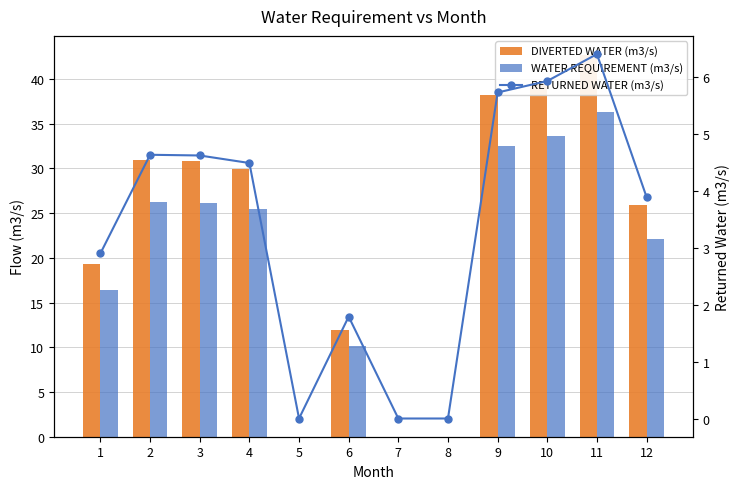

Reading left to right, what are all the values shown in this chart?

DIVERTED WATER (m3/s): 19.3	30.9	30.8	29.9	0.0	11.9	0.0	0.0	38.2	39.5	42.7	25.9
WATER REQUIREMENT (m3/s): 16.4	26.2	26.2	25.4	0.0	10.1	0.0	0.0	32.5	33.6	36.3	22.1
RETURNED WATER (m3/s): 2.9	4.6	4.6	4.5	0.0	1.8	0.0	0.0	5.7	5.9	6.4	3.9